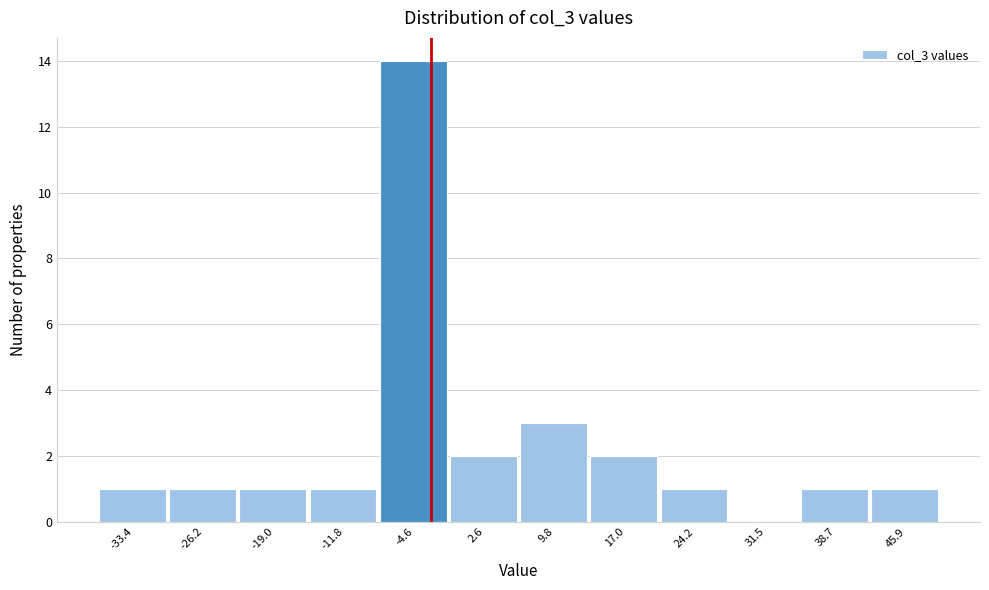

Reading left to right, list all the values displayed in this chart.

-33.4=1	-26.2=1	-19.0=1	-11.8=1	-4.6=14	2.6=2	9.8=3	17.0=2	24.2=1	31.5=0	38.7=1	45.9=1